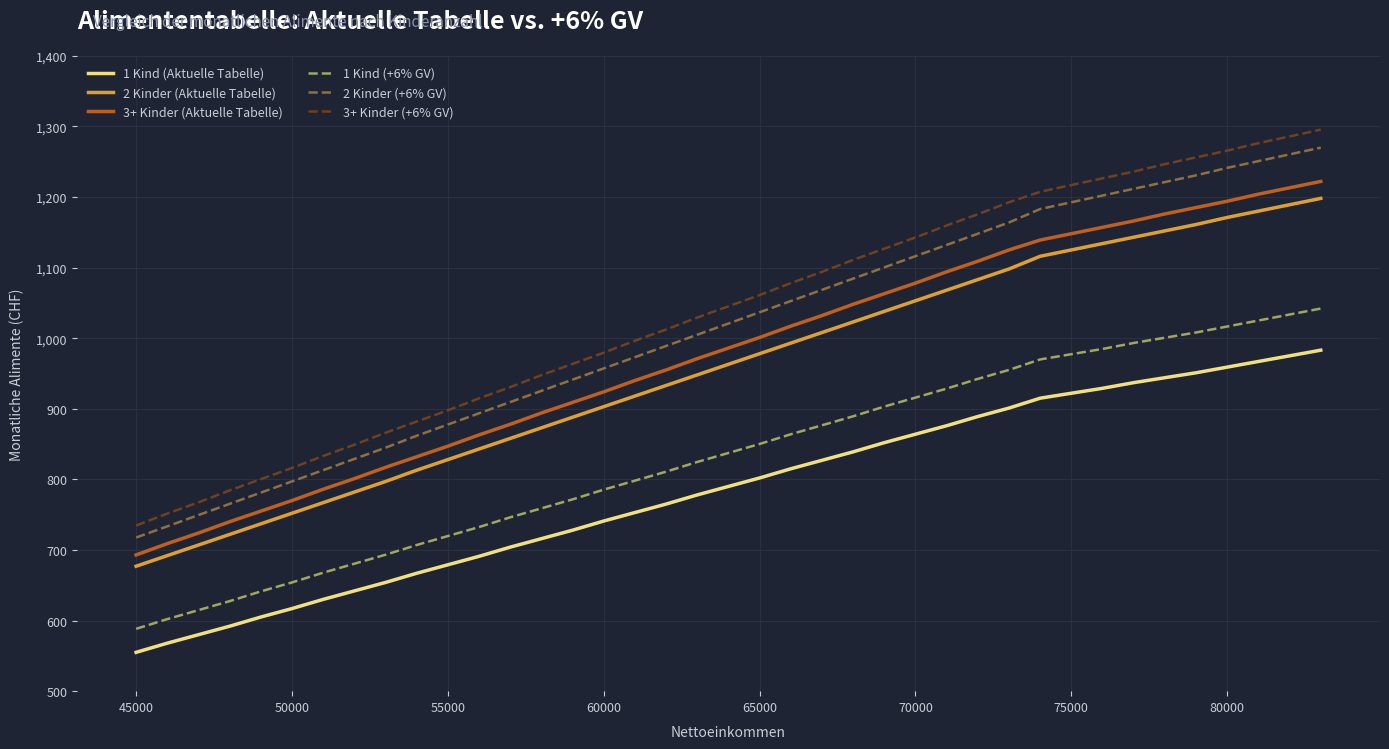

What is the lowest value of the 2 Kinder (Aktuelle Tabelle) series?

677.0